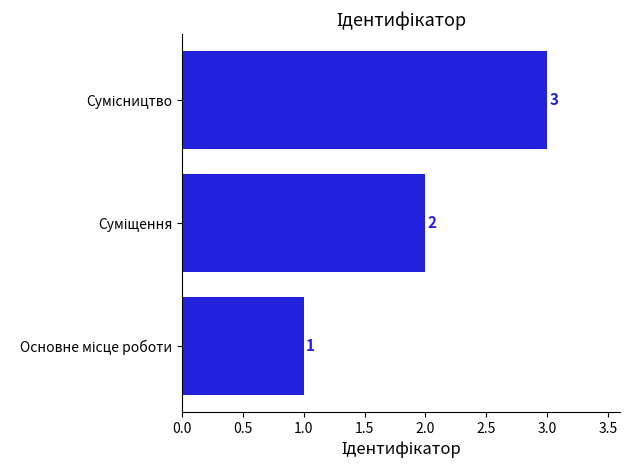

Count the values in the range 1 to 3.

3